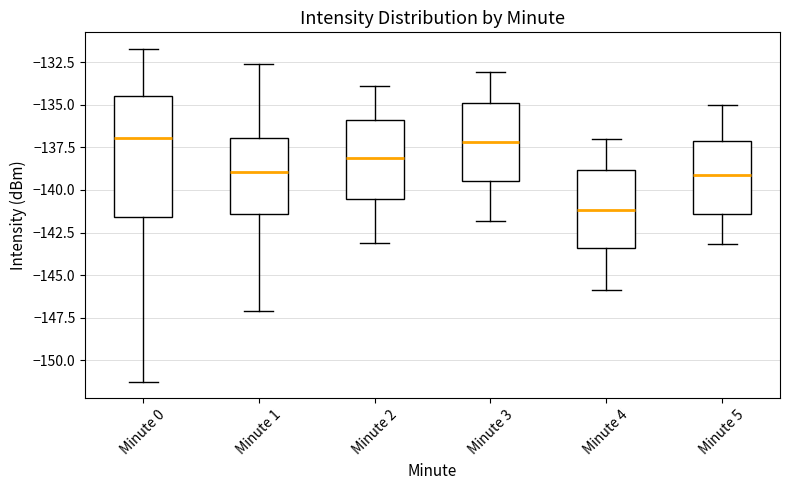

Reading left to right, transcribe this box plot: for each box, give where its median line is, the range the box spans, and where its two whiskers end, as read against the y-axis. The values are not printed on the chart, so give them approximately, as read against the axis.

Minute 0: median -137.0, box -141.5 to -134.5, whiskers -151.5 to -131.5
Minute 1: median -139.0, box -141.5 to -137.0, whiskers -147.0 to -132.5
Minute 2: median -138.0, box -140.5 to -136.0, whiskers -143.0 to -134.0
Minute 3: median -137.0, box -139.5 to -135.0, whiskers -142.0 to -133.0
Minute 4: median -141.0, box -143.5 to -139.0, whiskers -146.0 to -137.0
Minute 5: median -139.0, box -141.5 to -137.0, whiskers -143.0 to -135.0